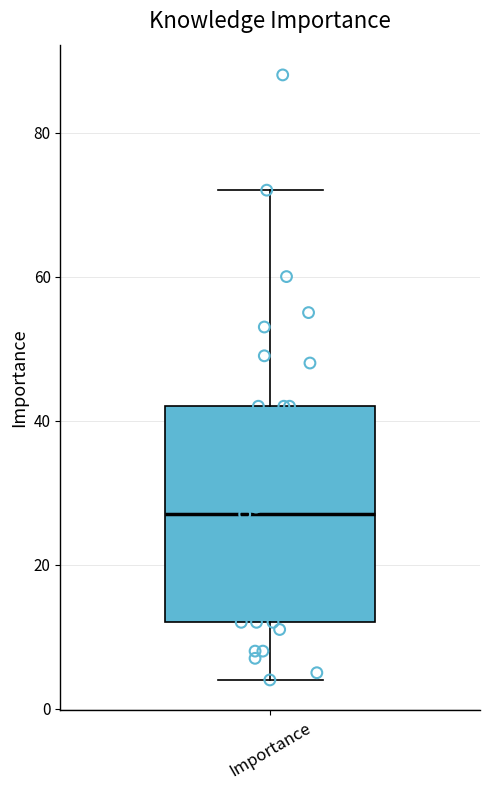

Transcribe this box plot: give where the median line is, the range the box spans, and where the two whiskers end, as read against the y-axis. The values are not printed on the chart, so give them approximately, as read against the axis.

median 28, box 12 to 42, whiskers 4 to 72